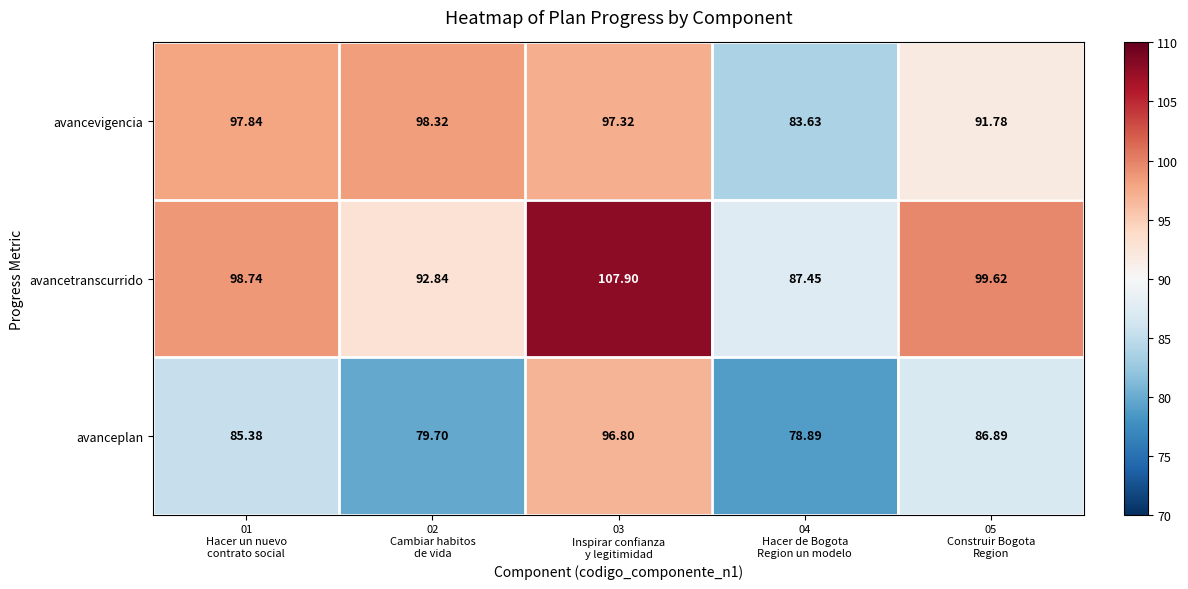

Rank the series by their maximum value, from highest to lowest.

avancetranscurrido, avancevigencia, avanceplan